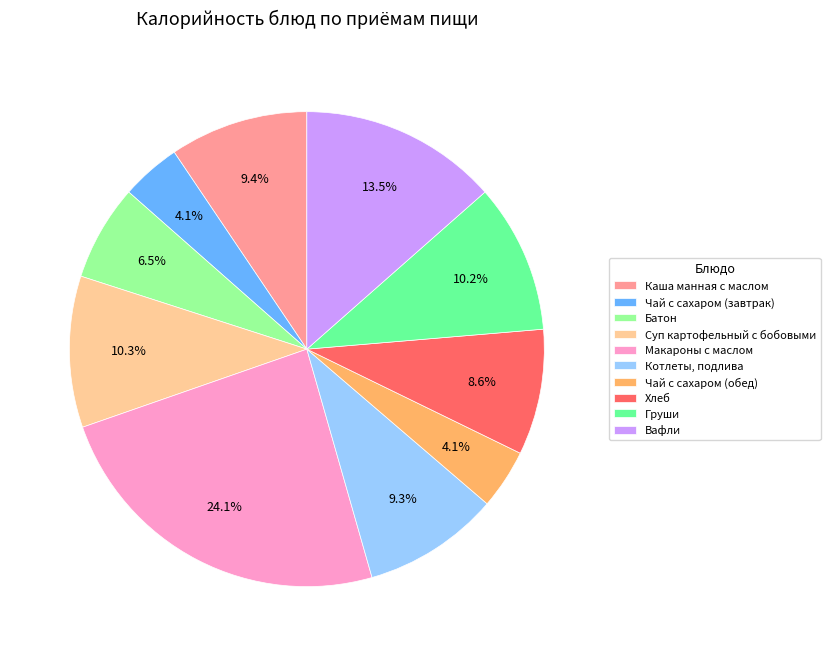

To the nearest percent, what percentage of the pie is Чай с сахаром (завтрак)?

4%